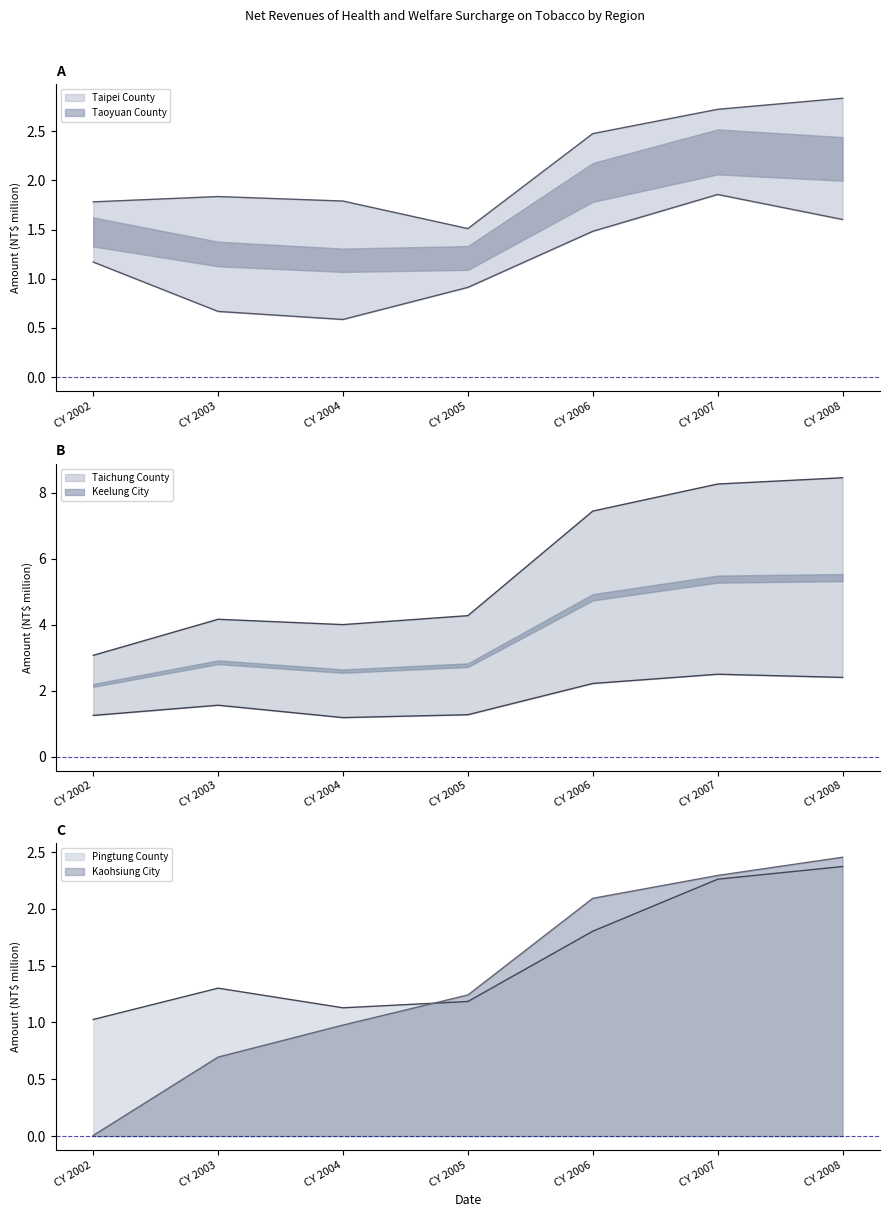

In Keelung City, how many points are lower than both neighbors (excluding endpoints)?

1